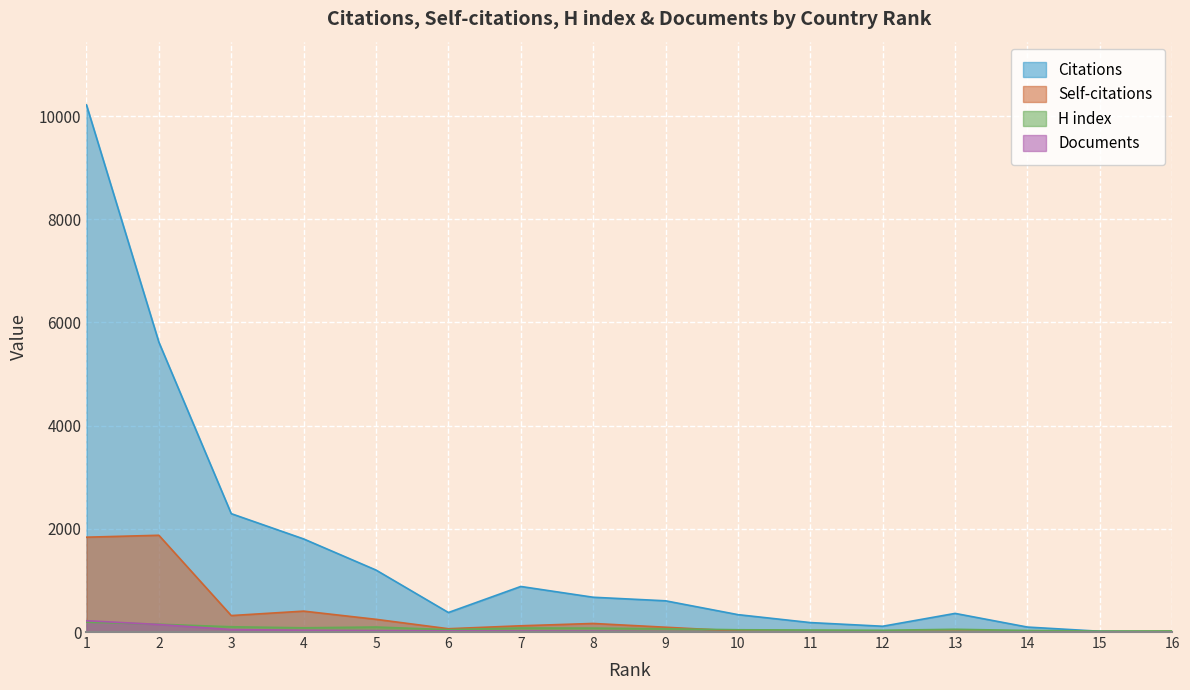

How many data points does each series have?

16